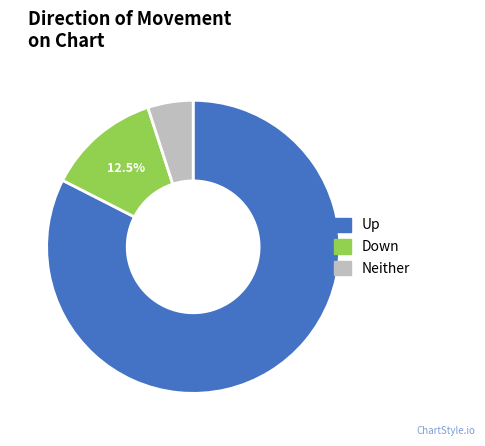

Is there a majority slice in this chart?

Yes